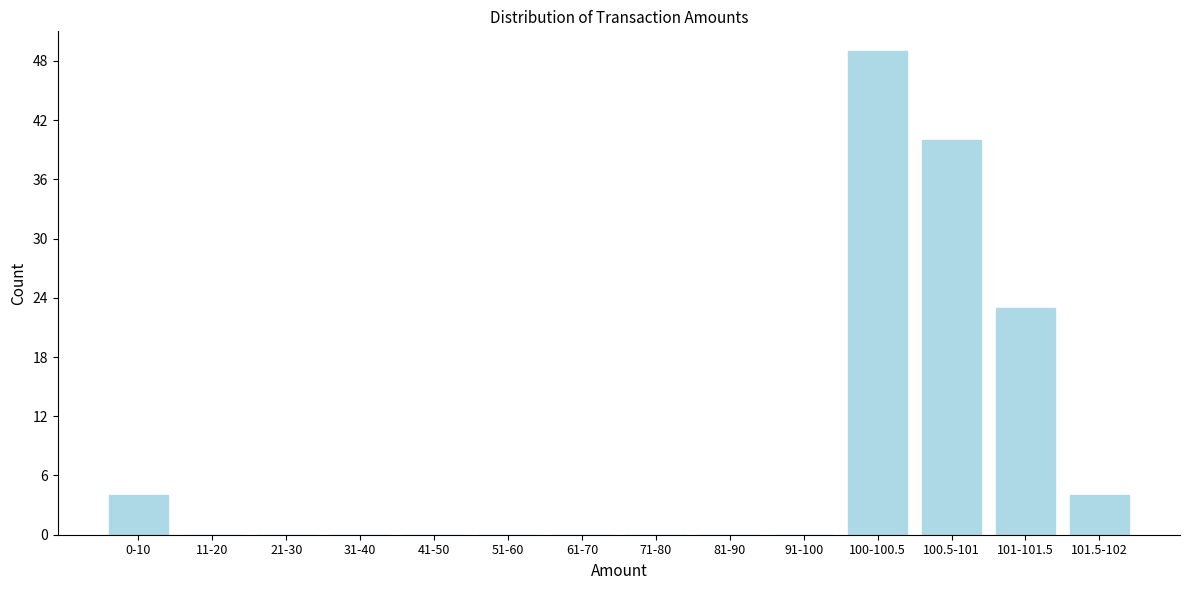

Reading right to left, list all the values displayed in this chart.

101.5-102=4	101-101.5=23	100.5-101=40	100-100.5=49	91-100=0	81-90=0	71-80=0	61-70=0	51-60=0	41-50=0	31-40=0	21-30=0	11-20=0	0-10=4